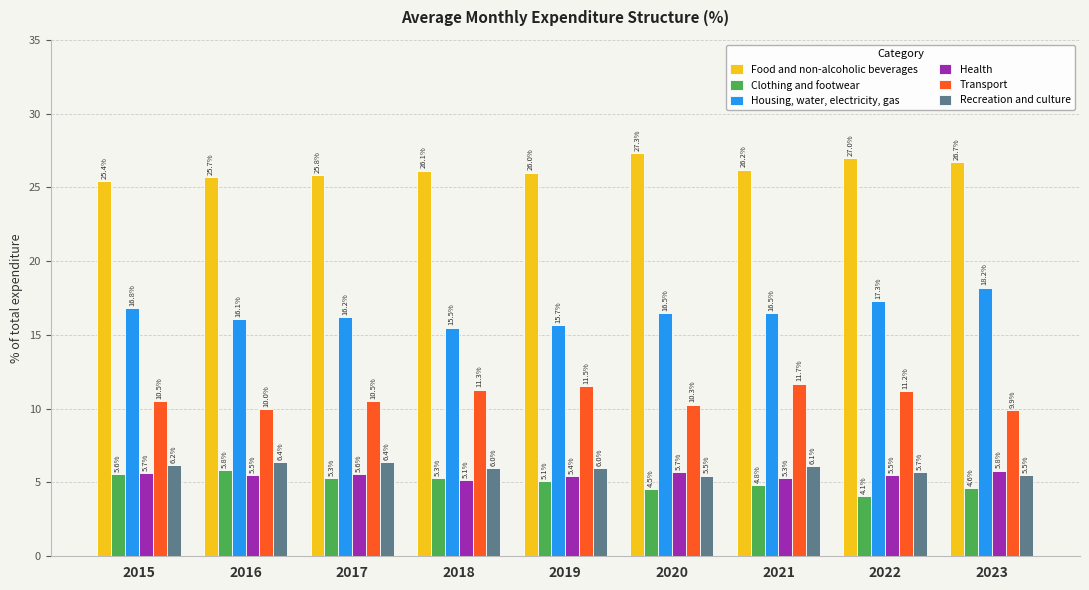

Rank the series at 2019 from lowest to highest value.

Clothing and footwear, Health, Recreation and culture, Transport, Housing, water, electricity, gas, Food and non-alcoholic beverages